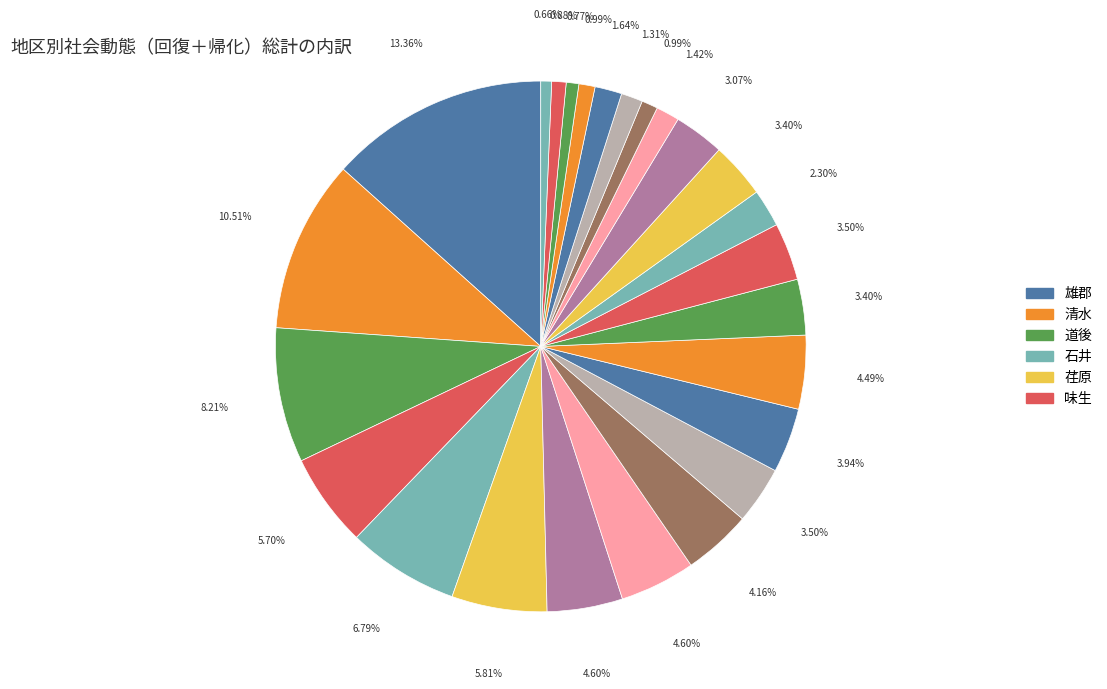

Count the number of slices in the pie.

25